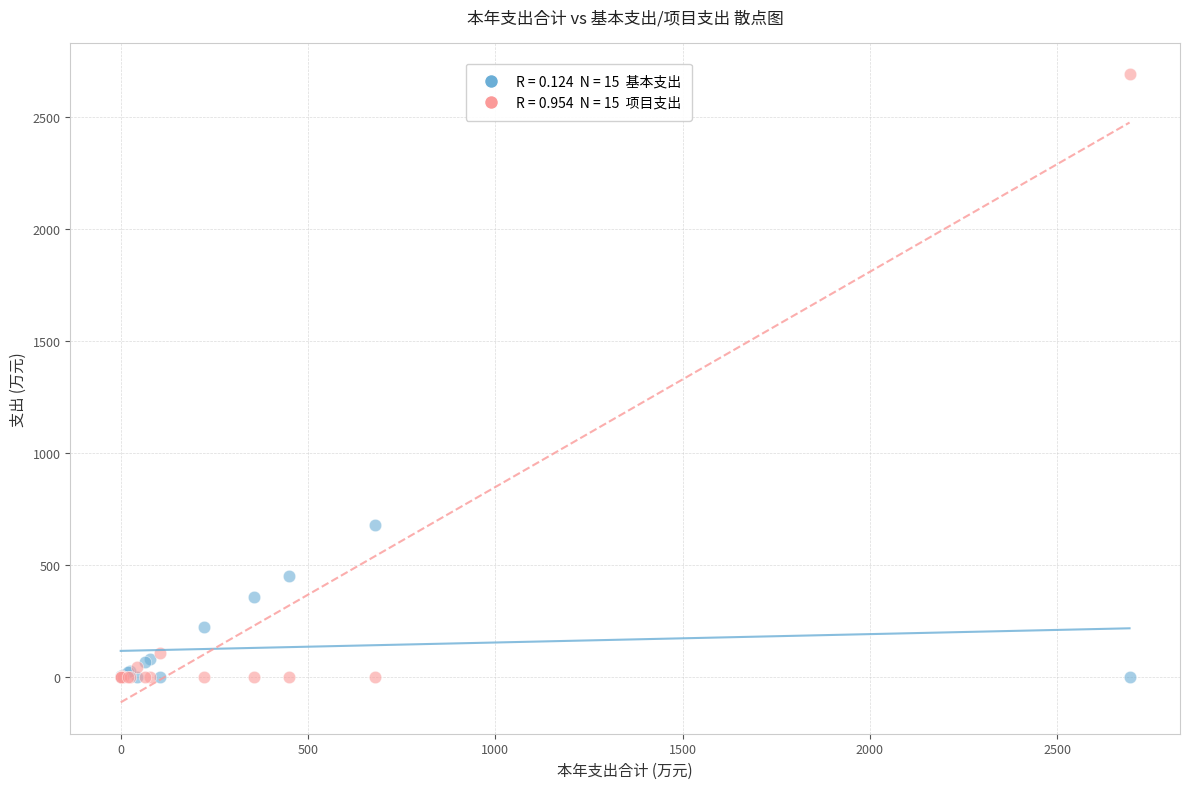

Across all series, what Y value is closest to 1346?

677.9